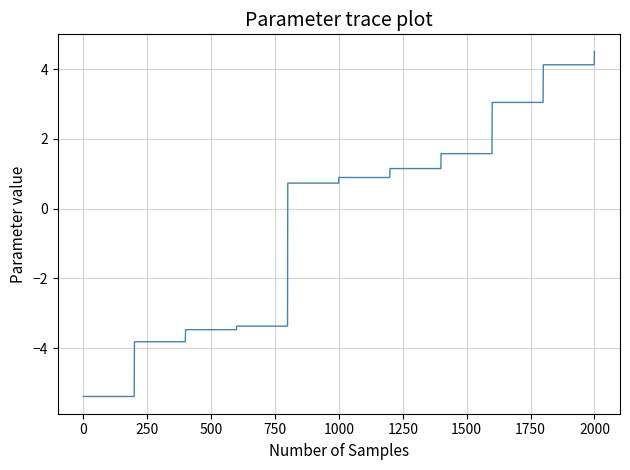

What is the maximum value shown in the chart?

4.5